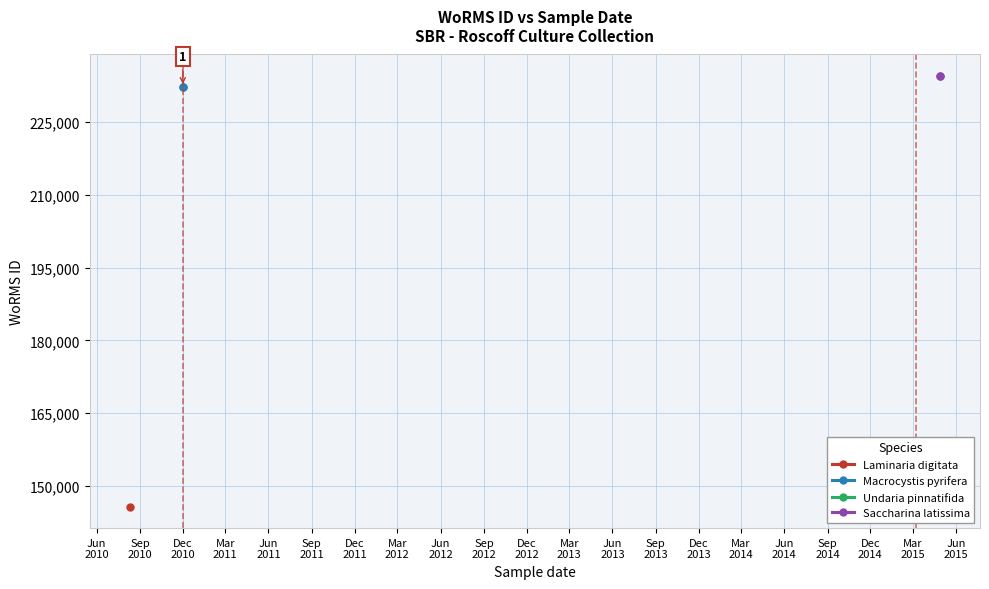

True or false: Undaria pinnatifida has a value of 90667 at Sep
2010.

False